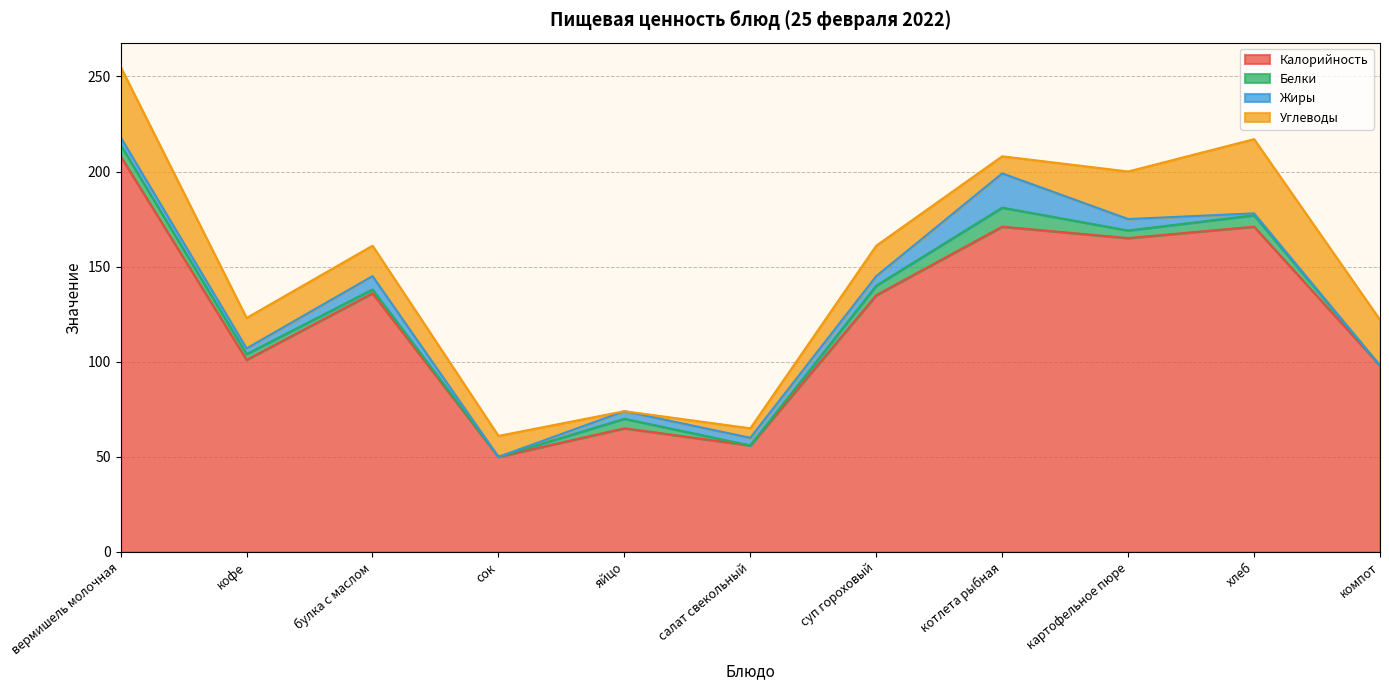

How many values in Жиры are above zero?

9